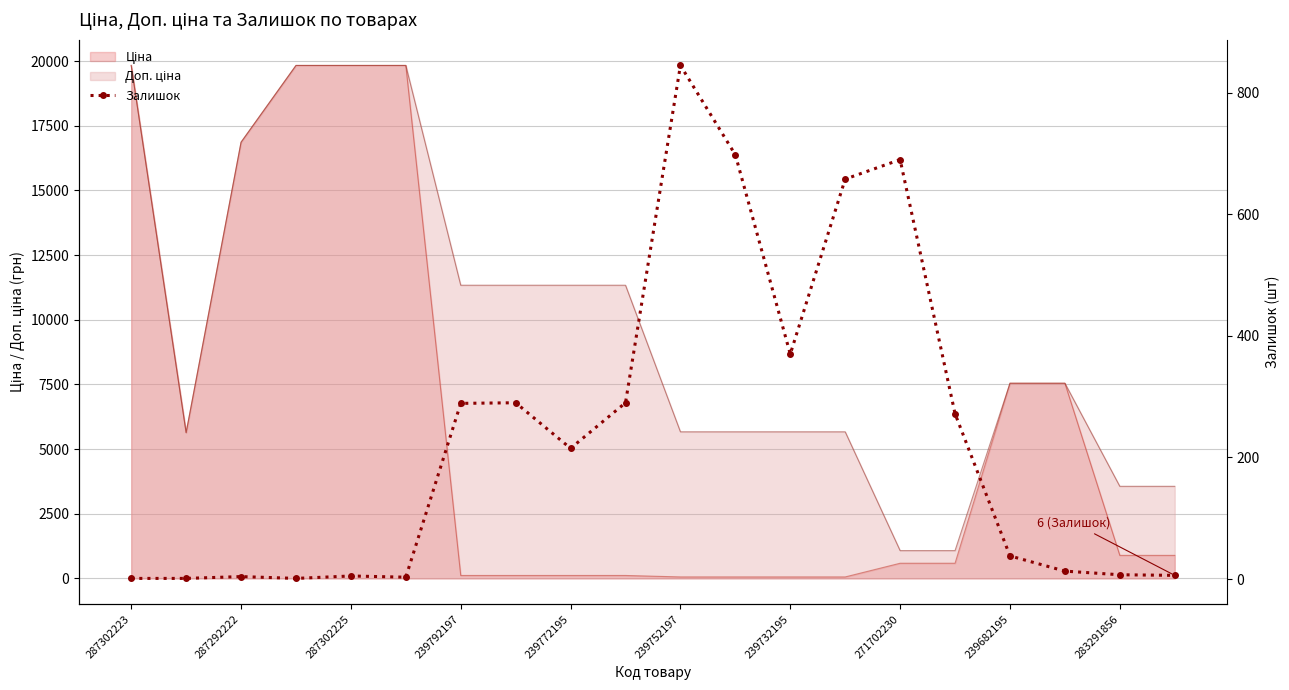

How many interior local valleys (lower than both neighbors) does the data have?

4